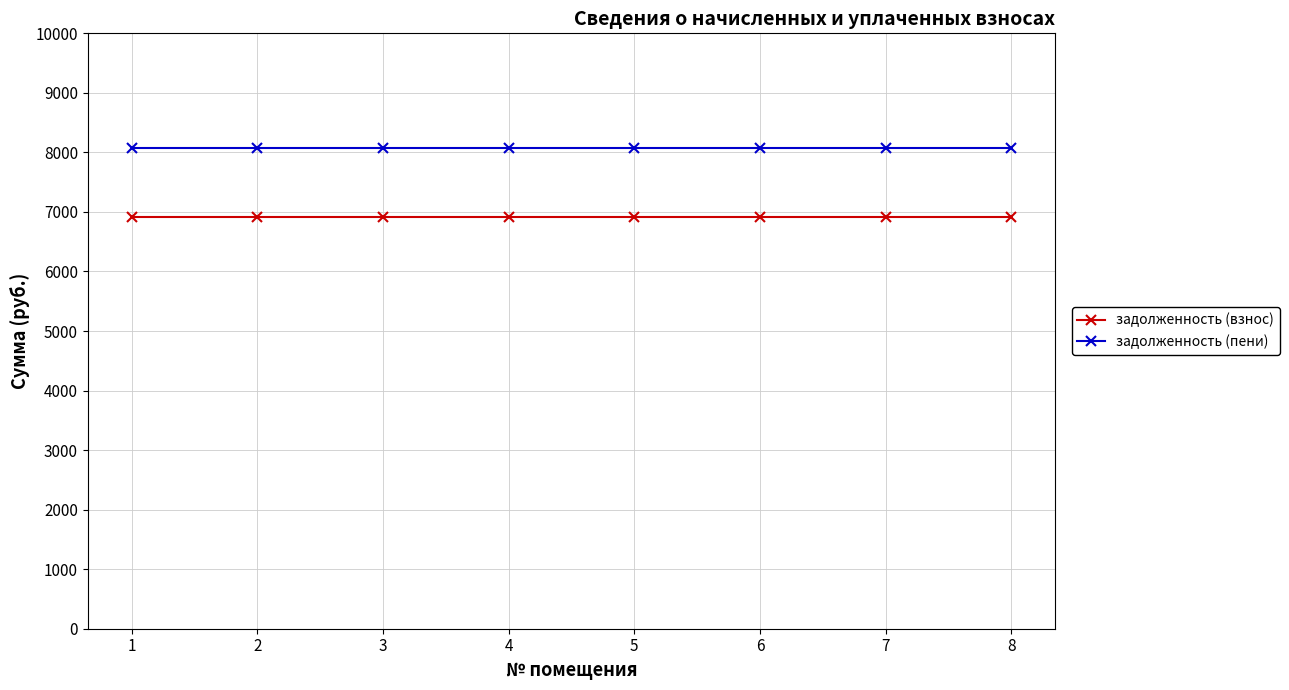

What is the difference between the highest and lowest values at 6?

1166.4